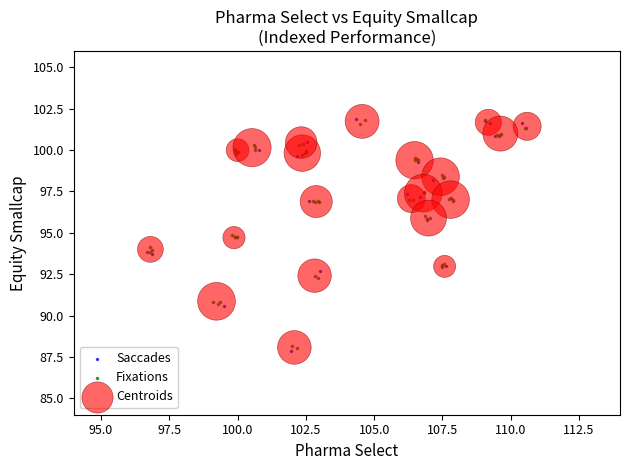

What are all the series names shown in the legend?

Saccades, Fixations, Centroids